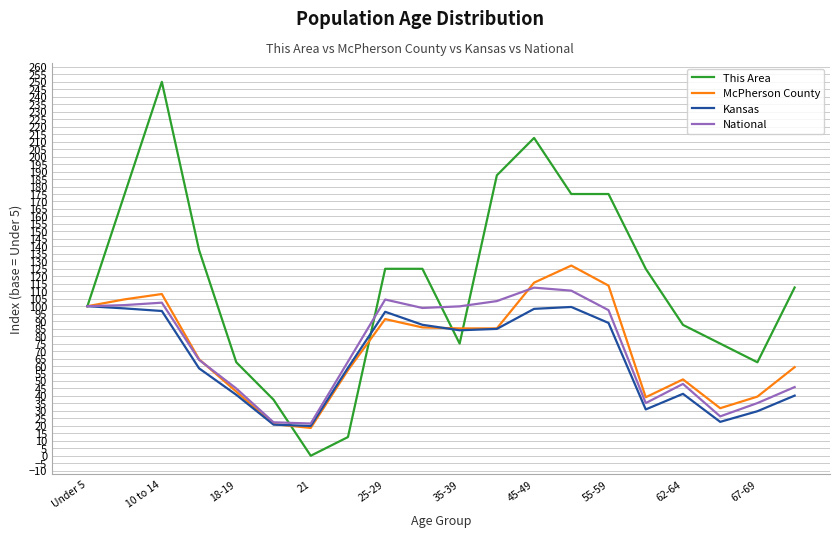

At how many categories does at least one series exceed 20?

20